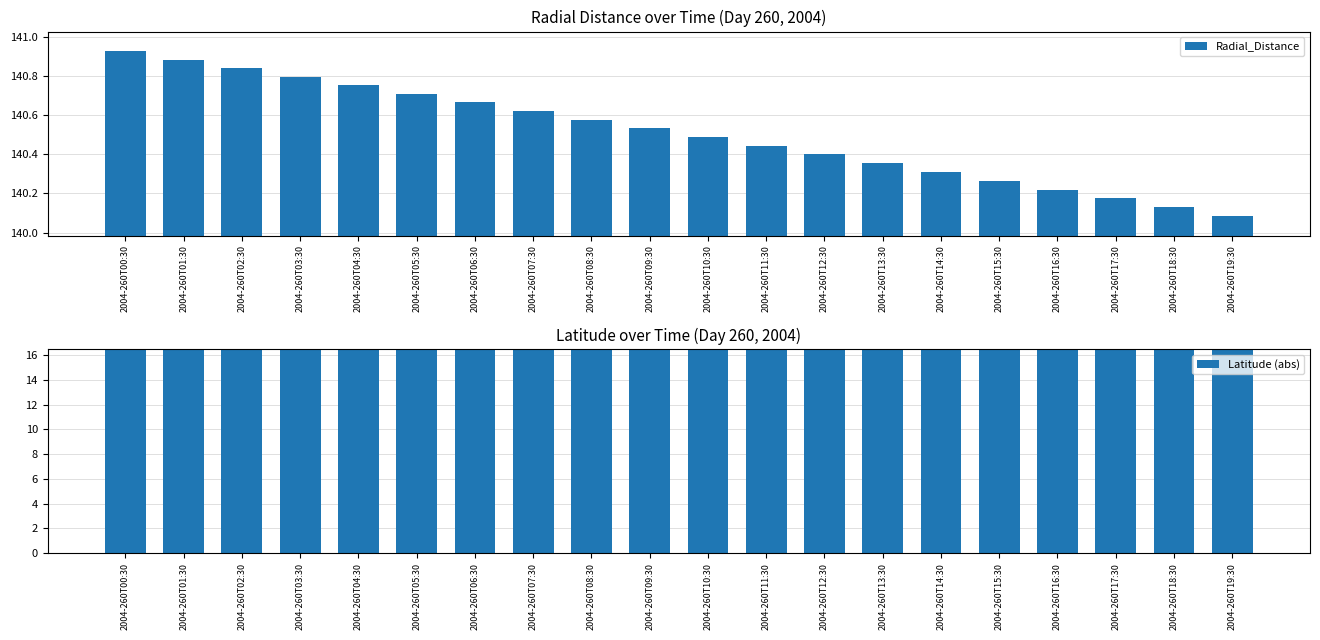

The Latitude (abs) series shows 16.4 at 2004-260T07:30. True or false?

True